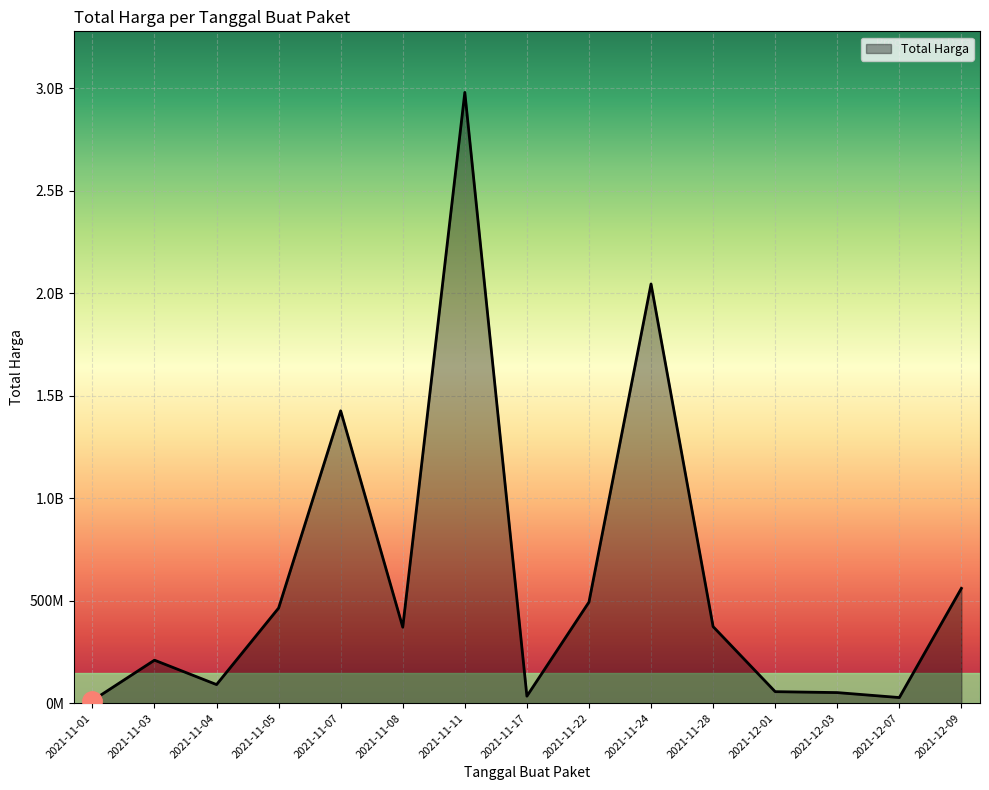

Where is the first local minimum?

2021-11-04